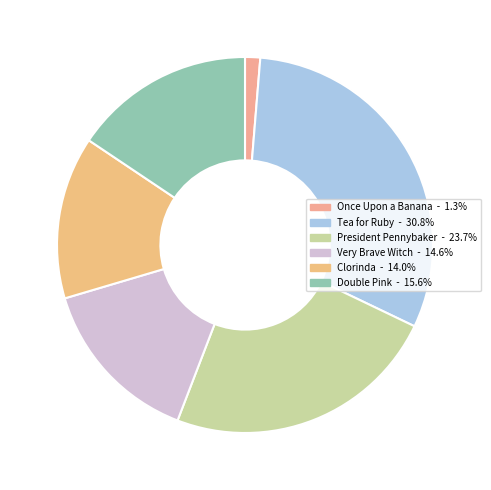

Is it true that Double Pink is 4% of the pie?

False